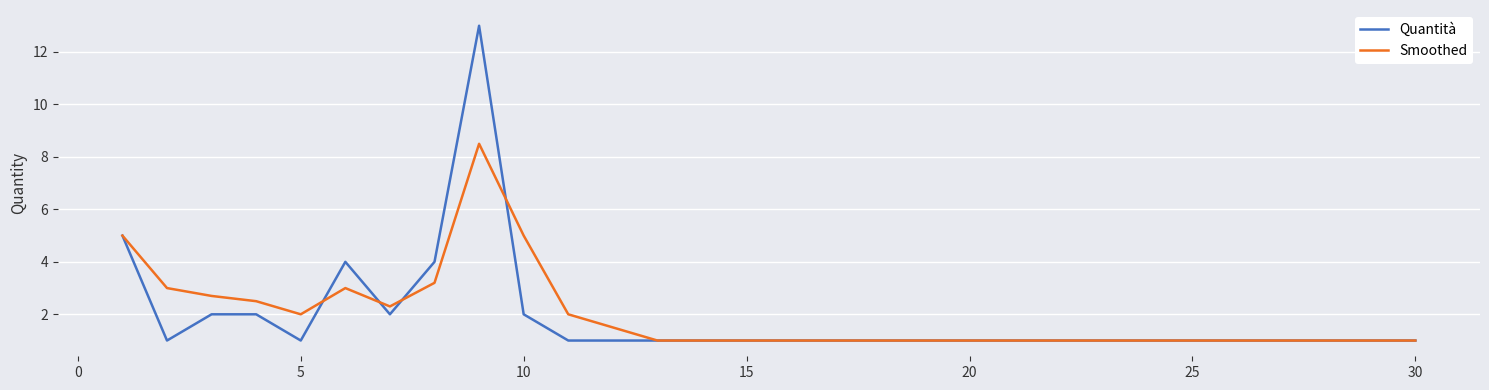

Which series has the largest range (max minus min)?

Quantità